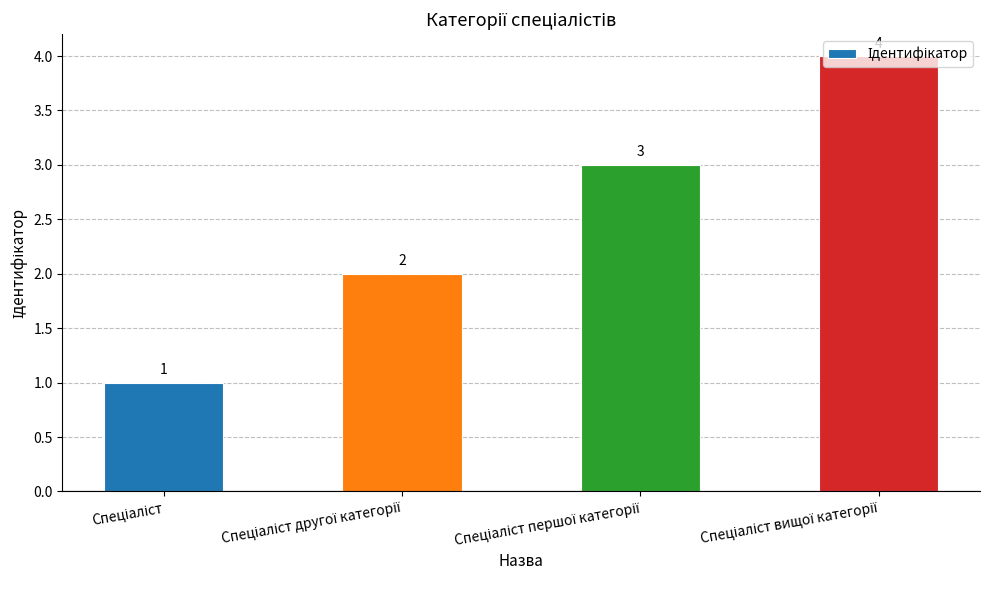

What is the maximum value shown in the chart?

4